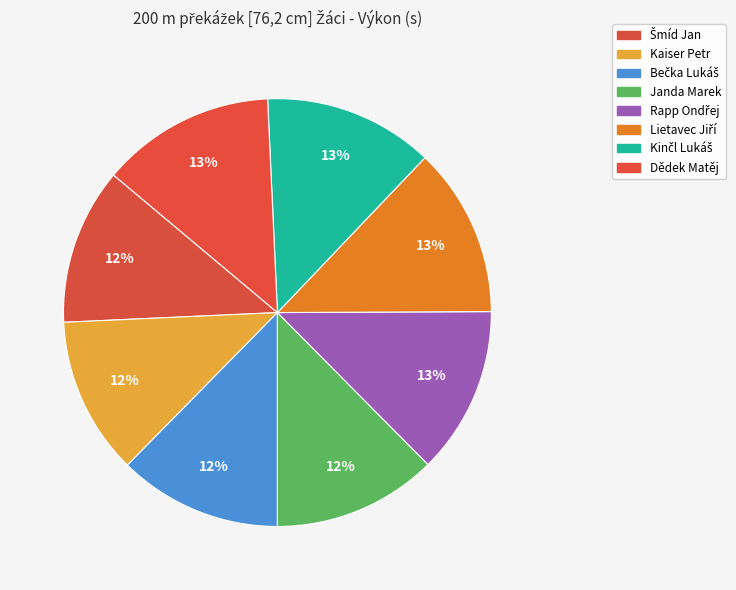

Count the number of slices in the pie.

8